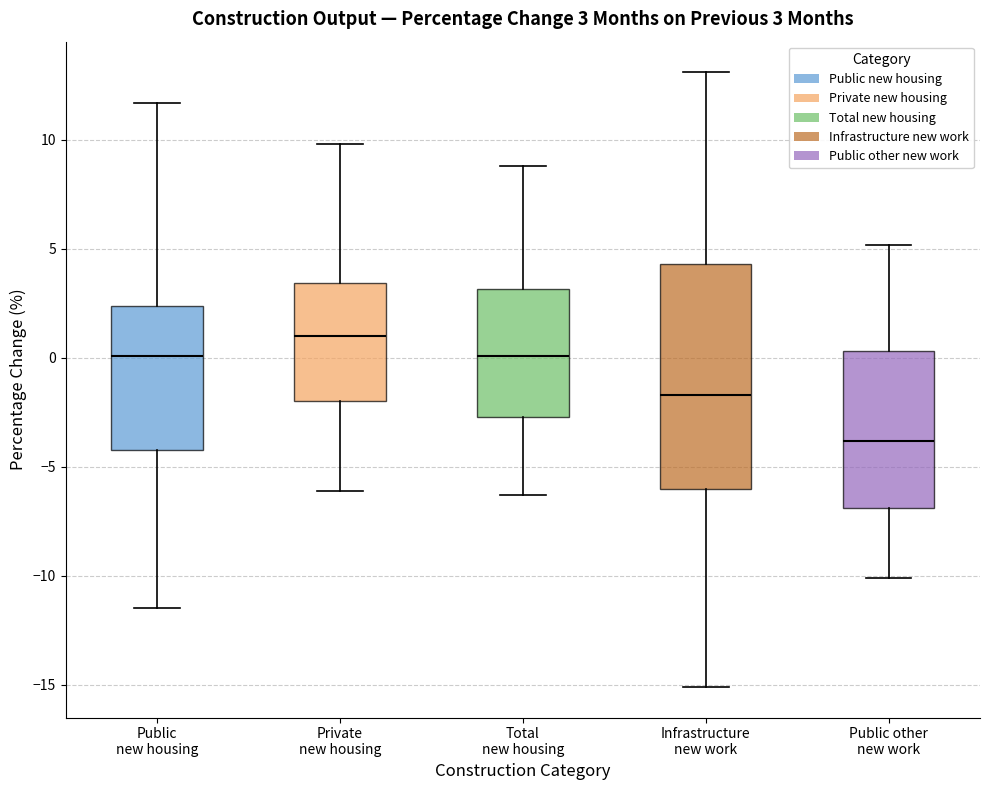

Which box's median line is the lowest?

Public other new work